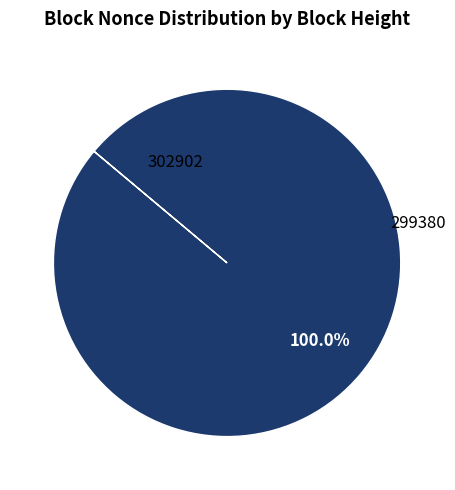

Is there any slice that represents more than half of the pie?

Yes